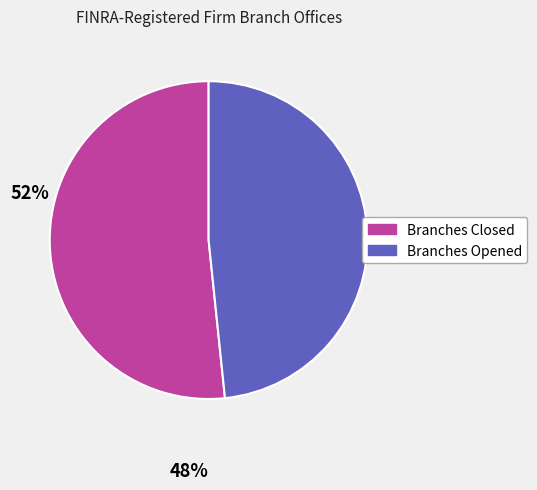

Is there any slice that represents more than half of the pie?

Yes